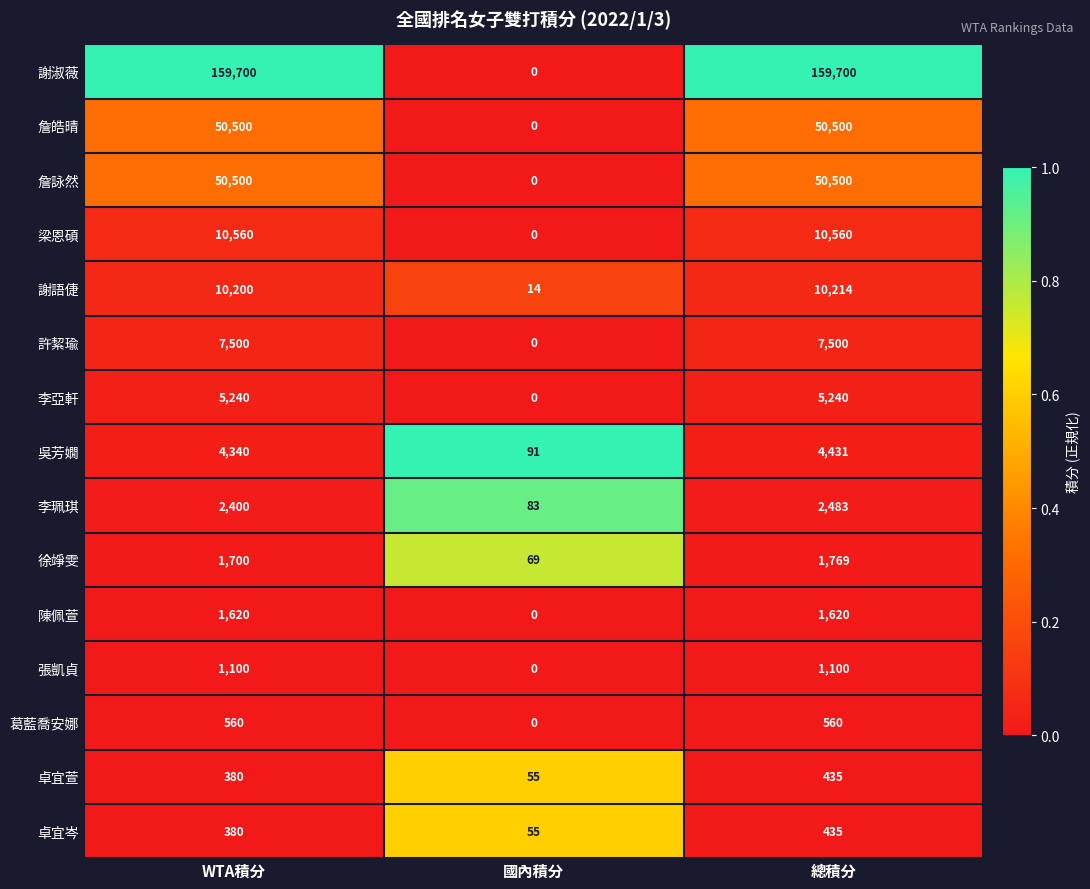

At which category does the chart reach its minimum across all series?

國內積分